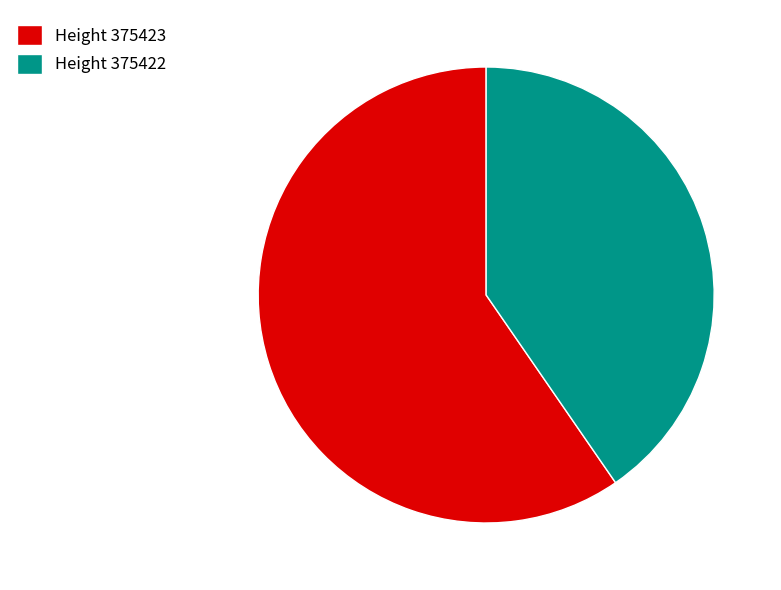

Does Height 375423 account for over 50% of the chart?

Yes